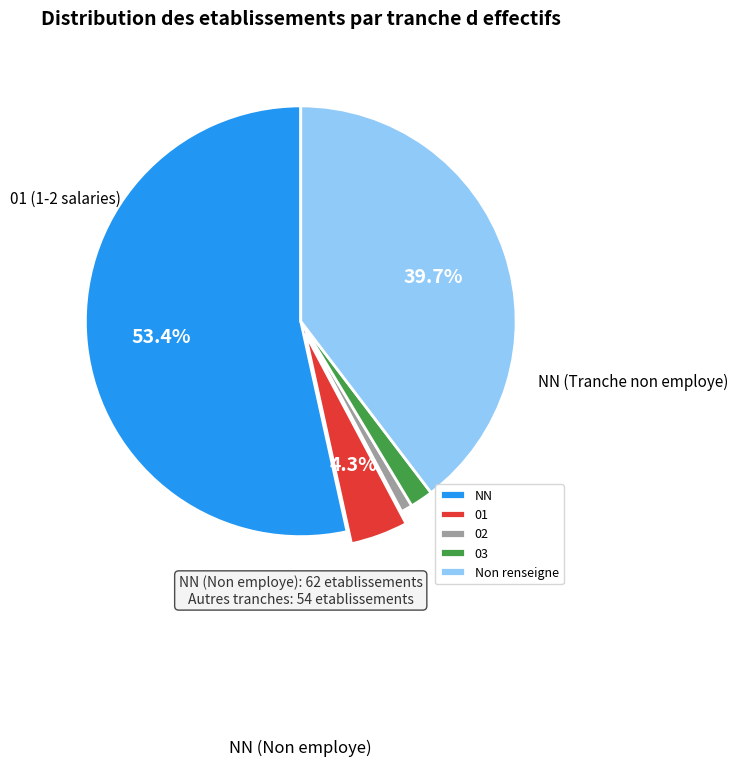

True or false:  accounts for 40% of the total.

True